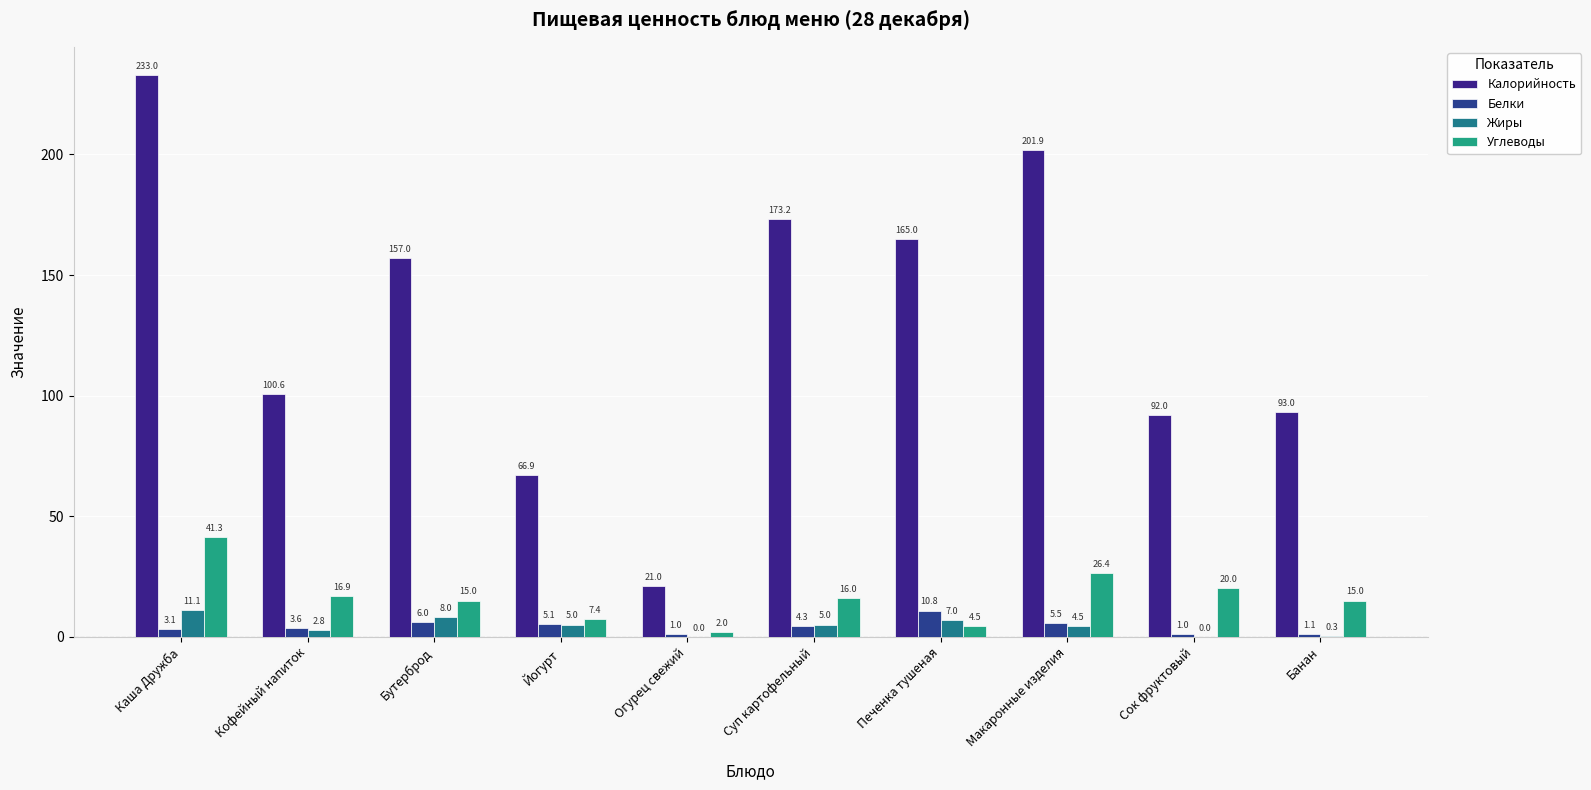

Which series changed the most between Каша Дружба and Сок фруктовый?

Калорийность